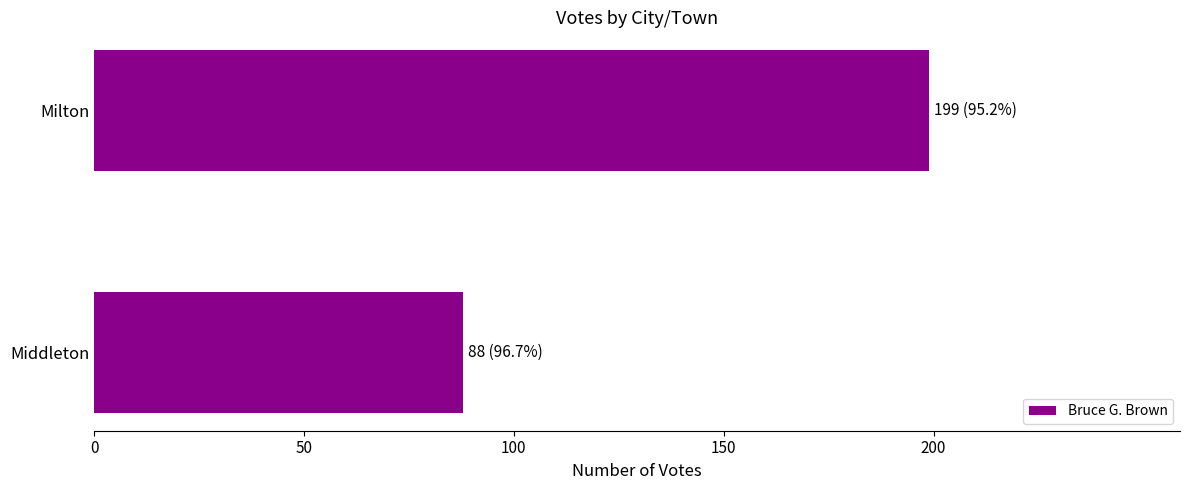

The value at Middleton is 88. True or false?

True